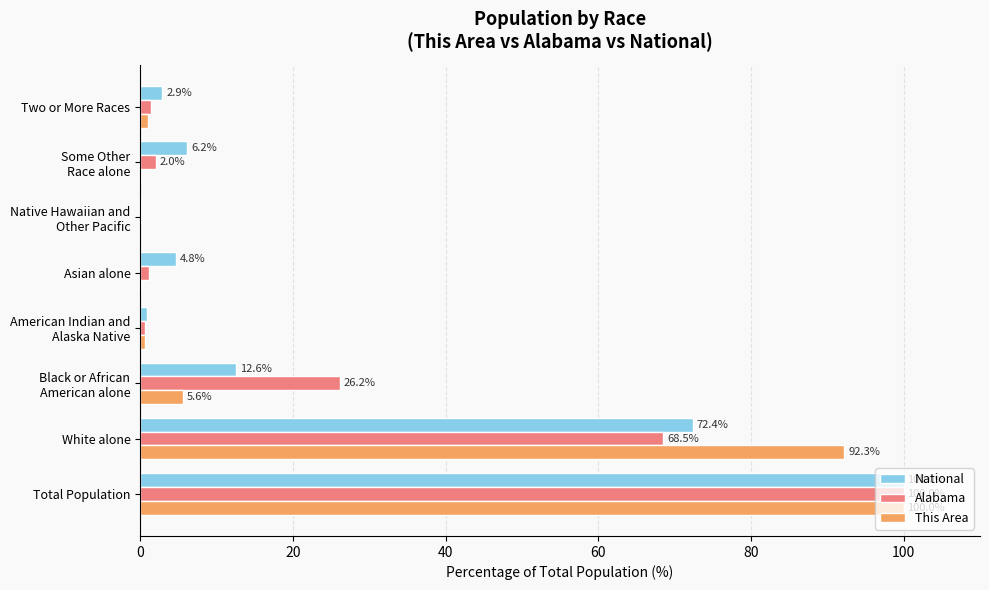

Count the number of categories in the chart.

8